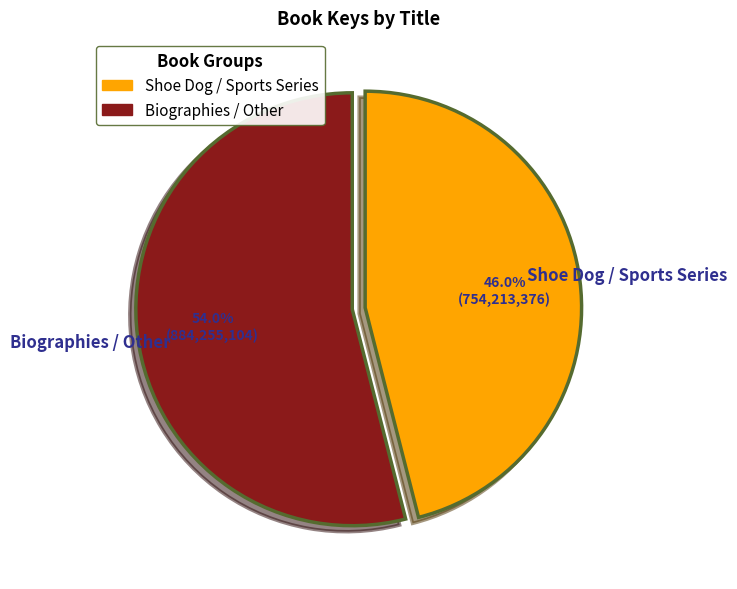

Which slice is the largest?

Biographies / Other